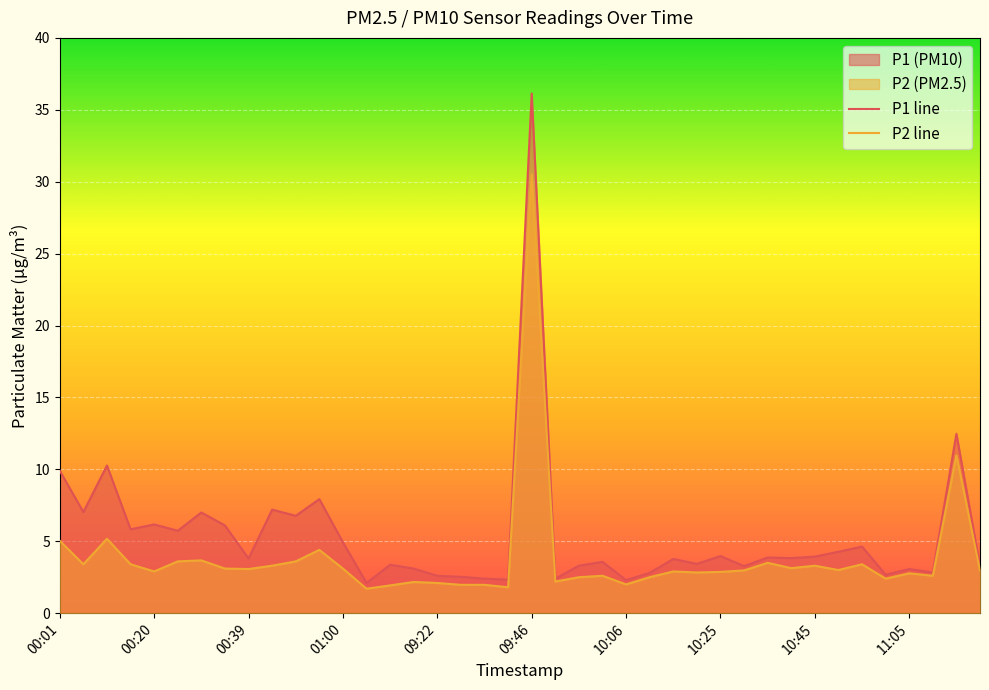

In P1 line, how many points are lower than both neighbors (excluding endpoints)?

14